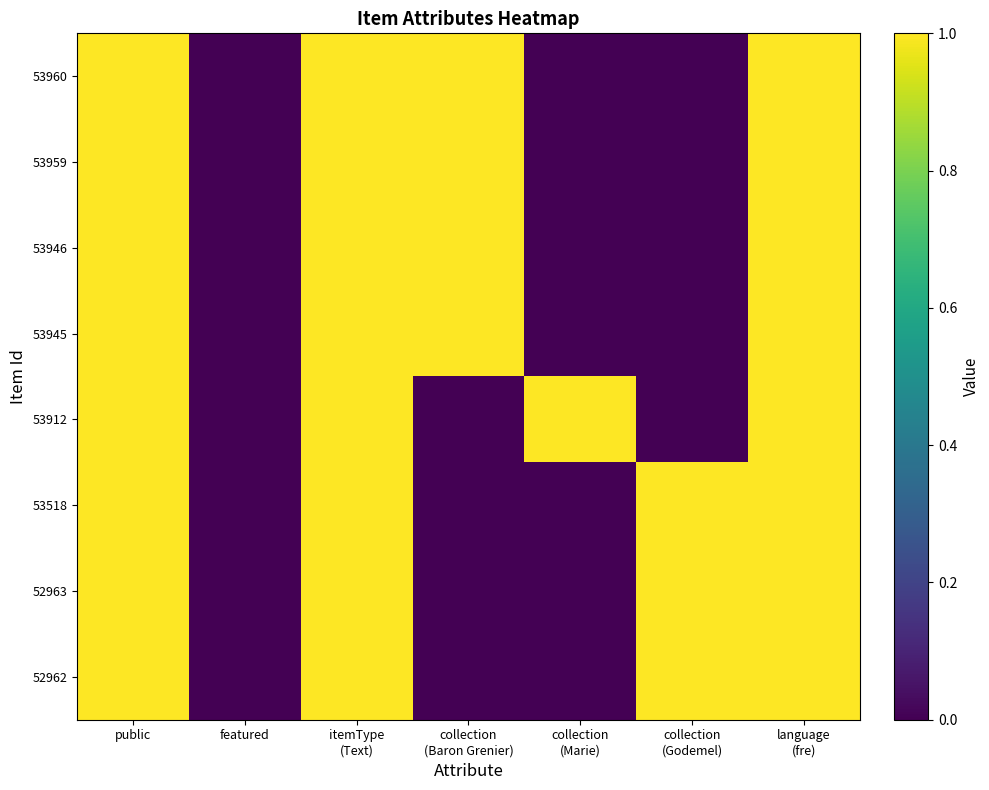

What is the total value across all series at collection
(Marie)?

1